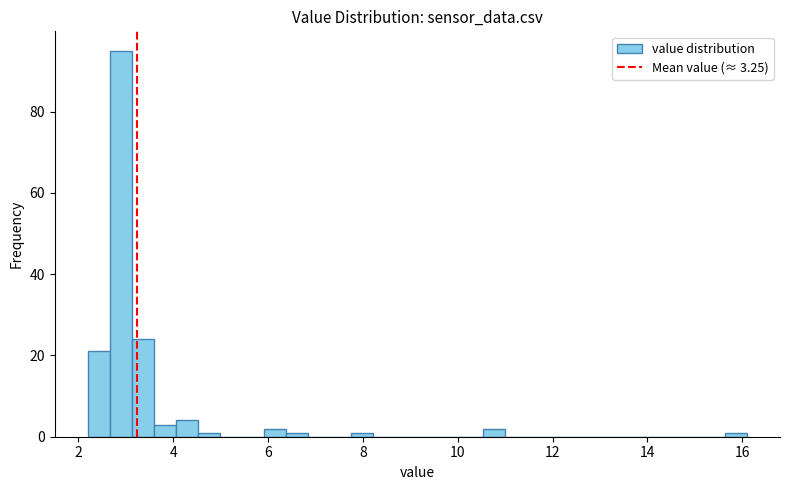

Around what value on the x-axis is the tallest bar? Give the approximate position of its centre, as read against the axis.

2.8